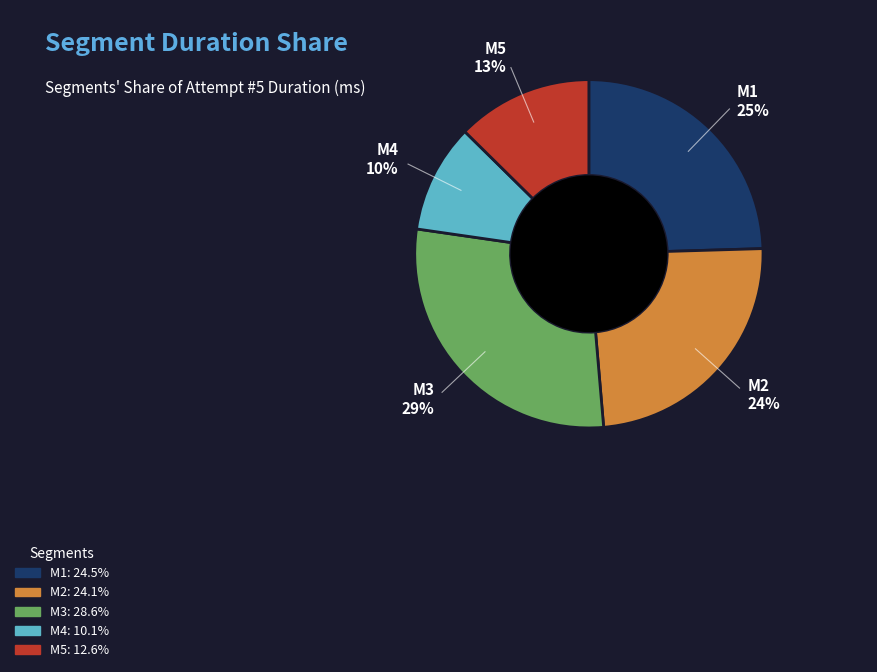

Is M2 the majority of the pie?

No